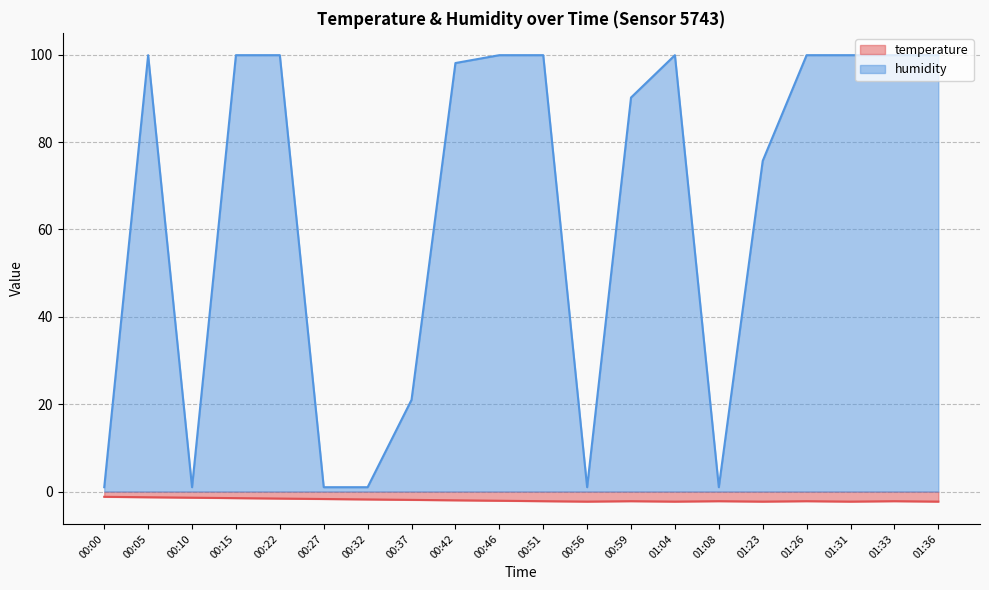

What is the label of the 16th point from the left?

01:23